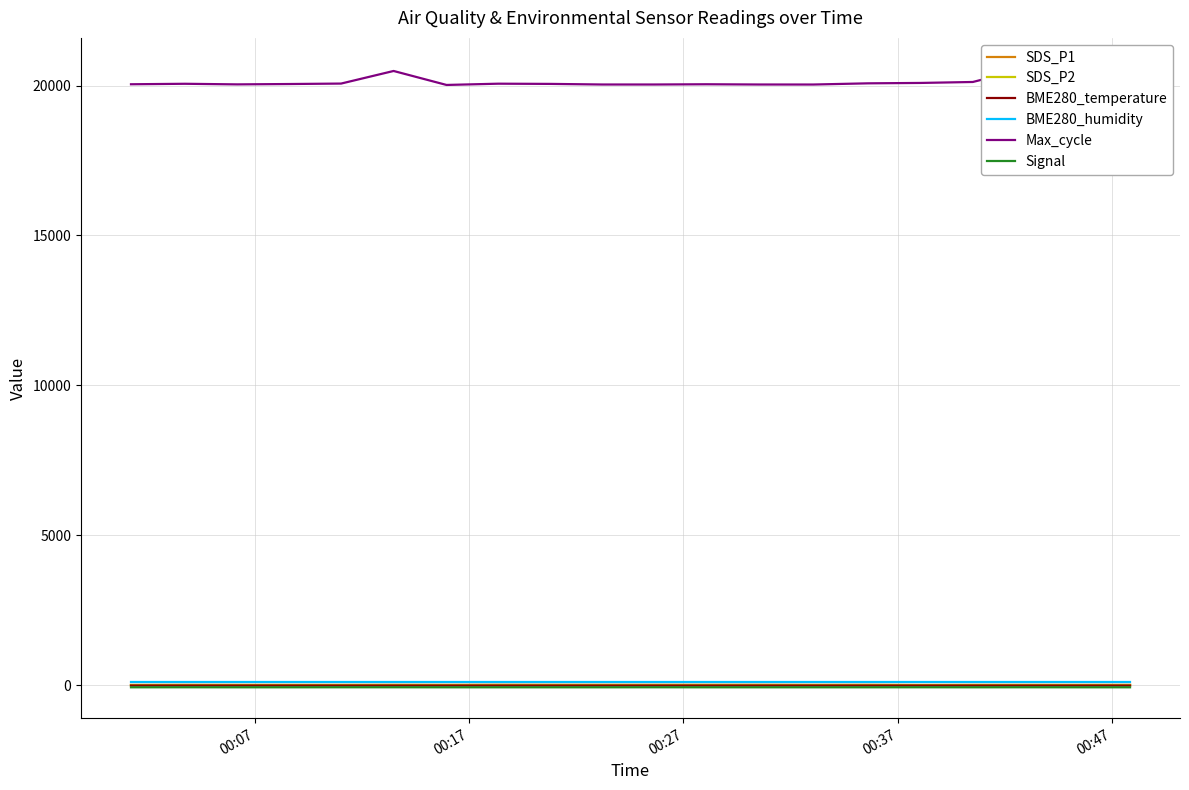

How many distinct data groups are displayed?

6